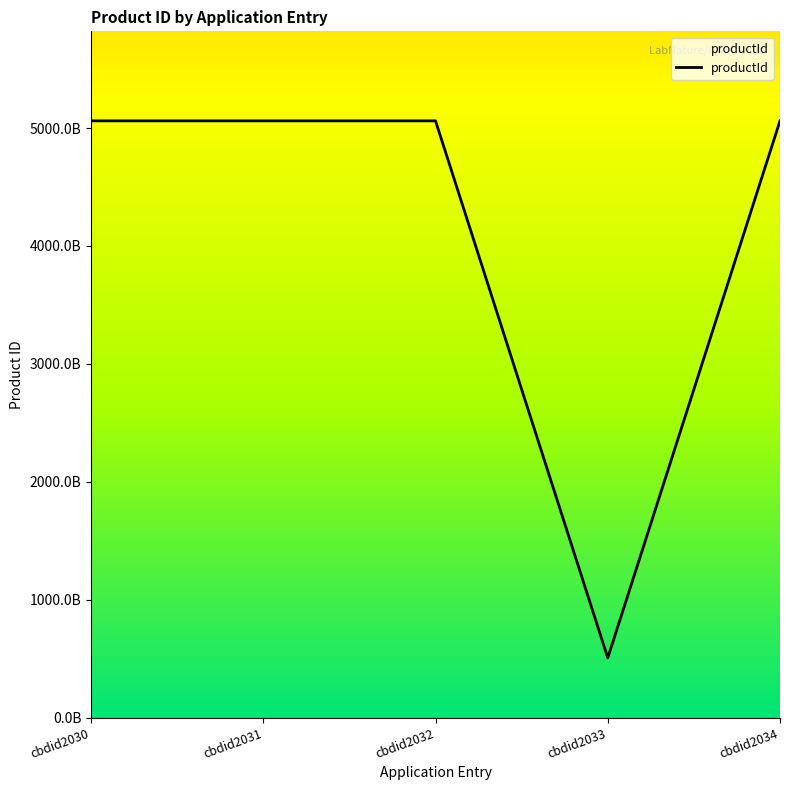

Which category has the lowest value across all series?

cbdid2033